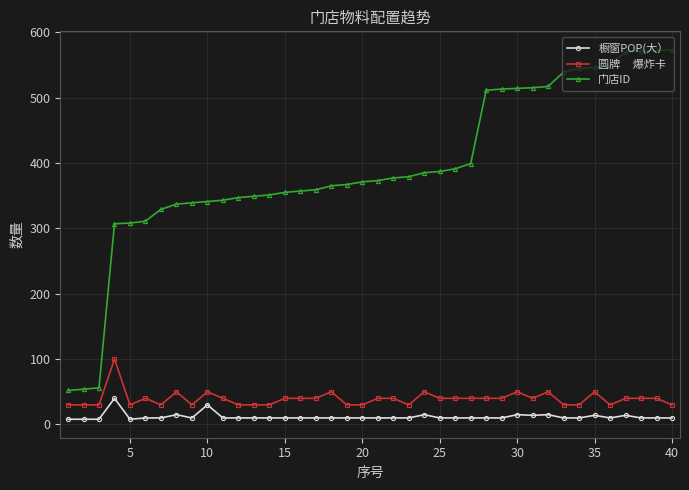

How many lines are shown in the chart?

3